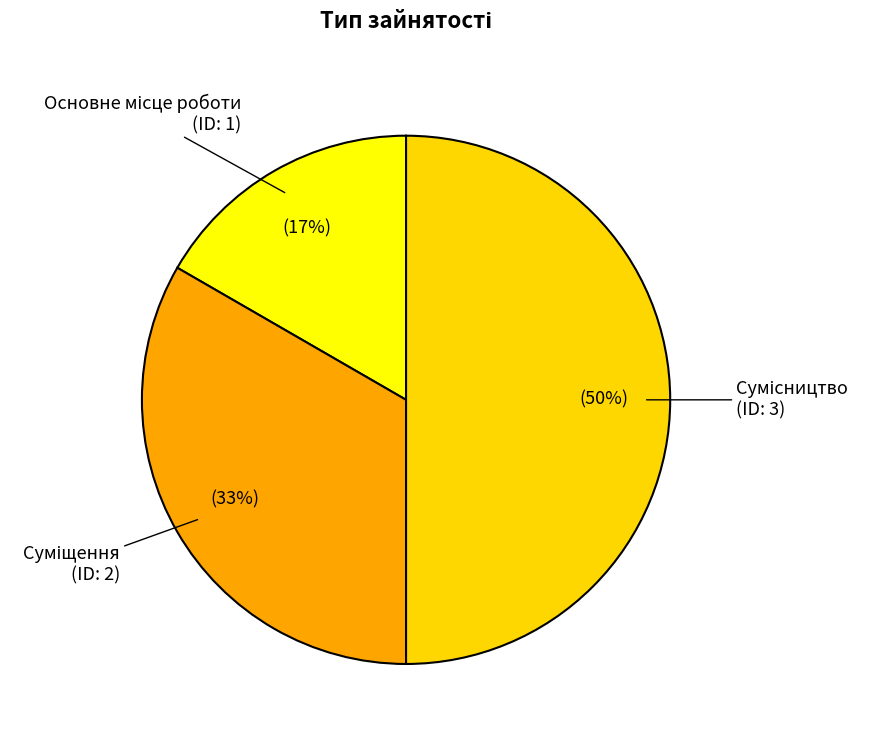

To the nearest percent, what is the average slice percentage?

33%